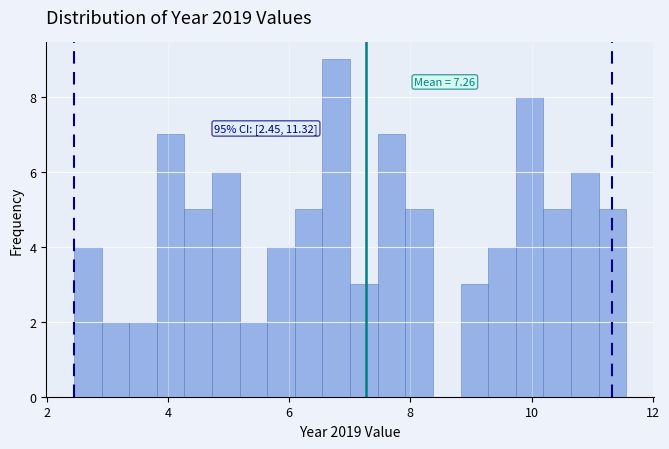

Around what value on the x-axis is the tallest bar? Give the approximate position of its centre, as read against the axis.

6.8